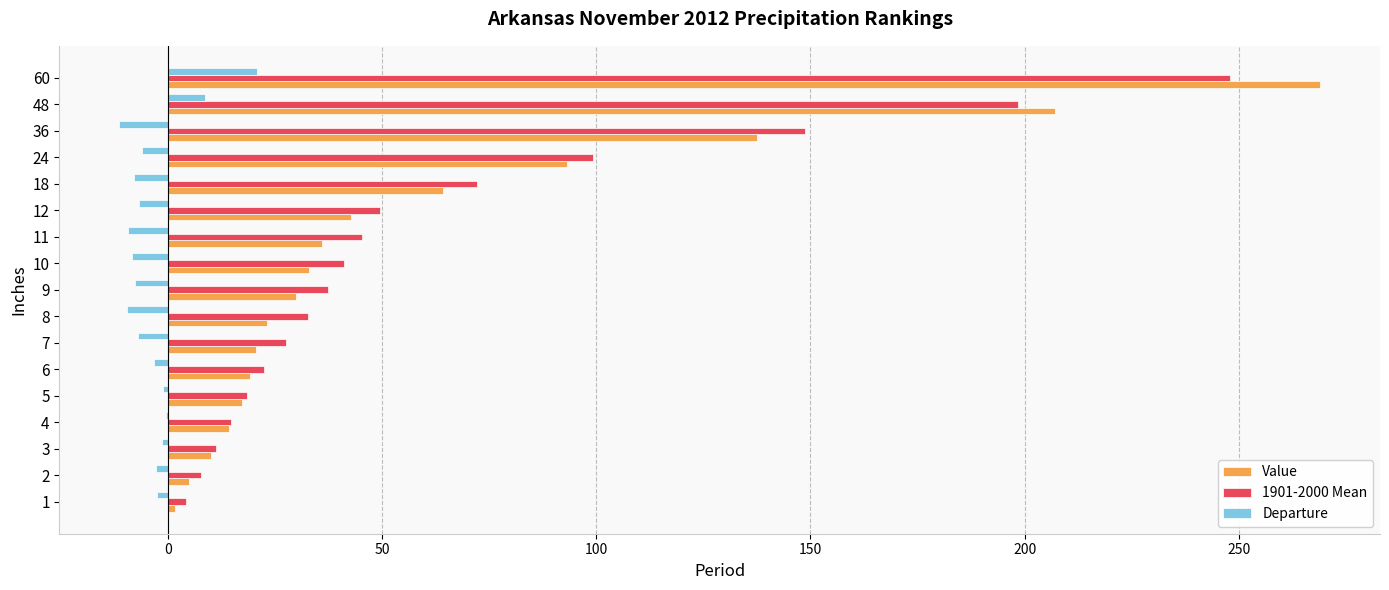

How many series are shown in this chart?

3